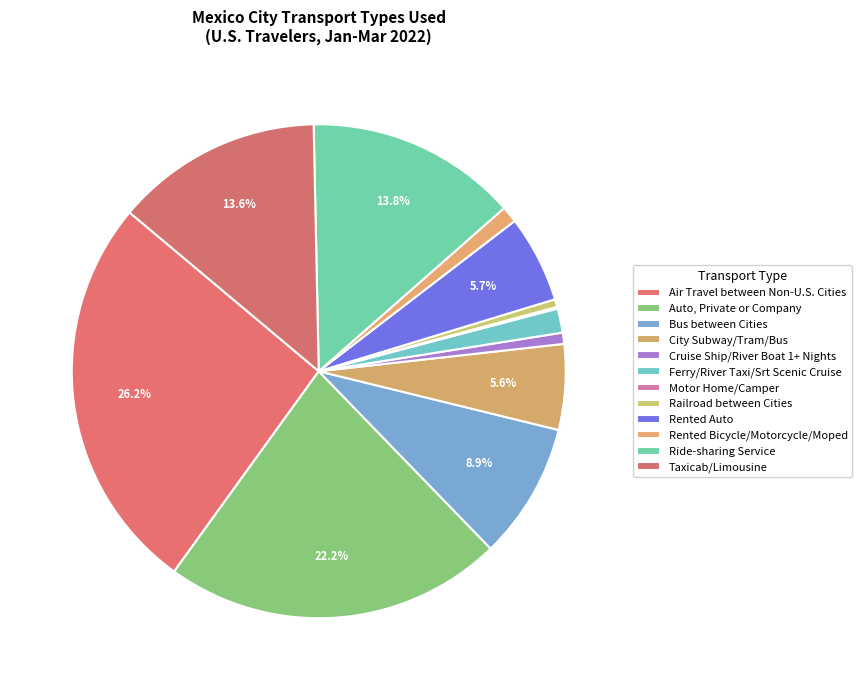

Is City Subway/Tram/Bus the majority of the pie?

No